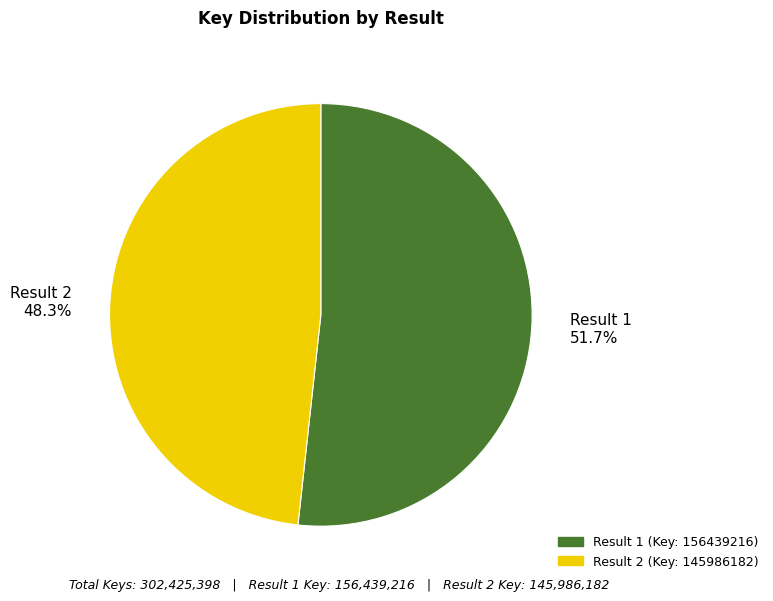

True or false: Result 2 accounts for 55% of the total.

False